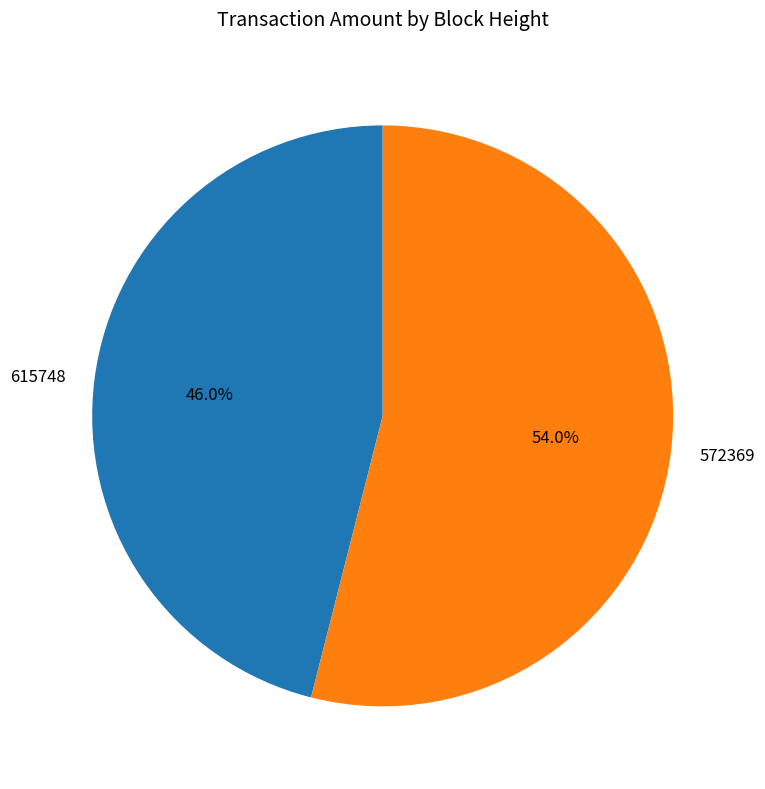

To the nearest percent, what portion does 615748 represent?

46%